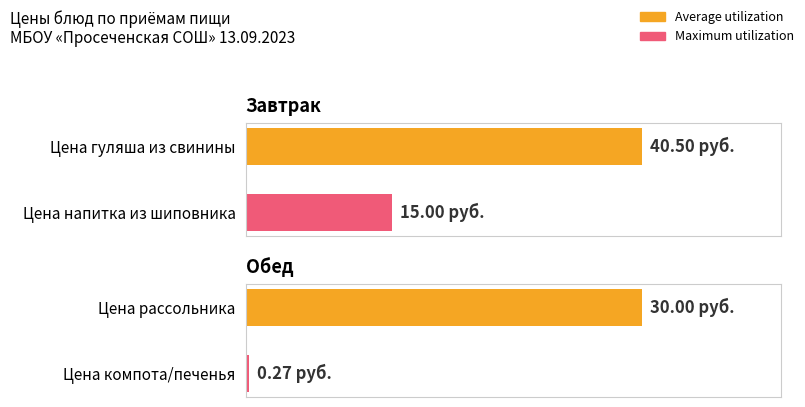

What is the average value of the Average utilization series?

35.2